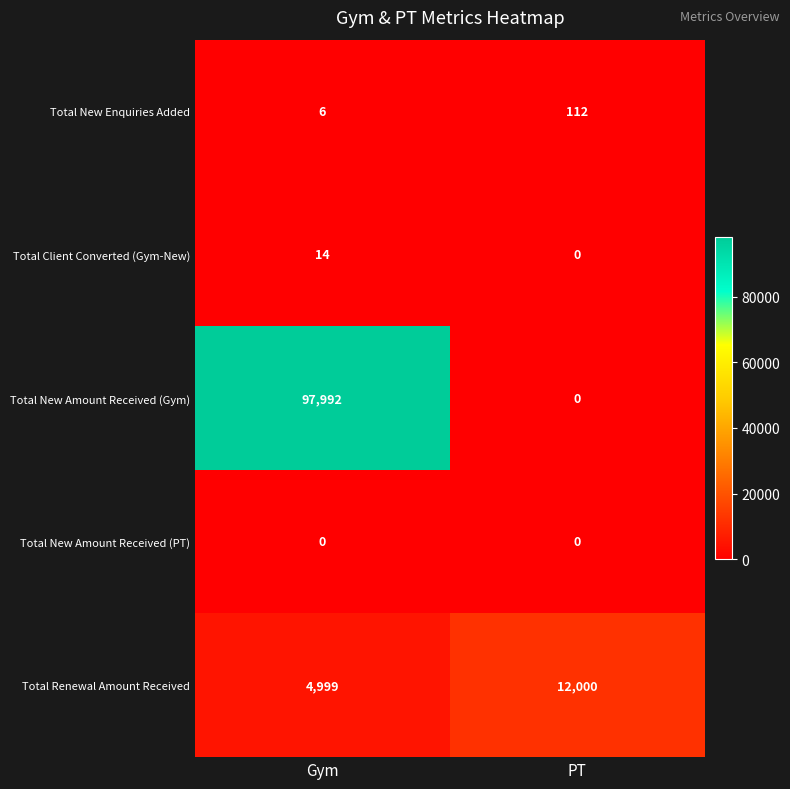

Reading right to left, what are all the values shown in this chart?

Total New Enquiries Added: PT=112	Gym=6
Total Client Converted (Gym-New): PT=0	Gym=14
Total New Amount Received (Gym): PT=0	Gym=97992
Total New Amount Received (PT): PT=0	Gym=0
Total Renewal Amount Received: PT=12000	Gym=4999